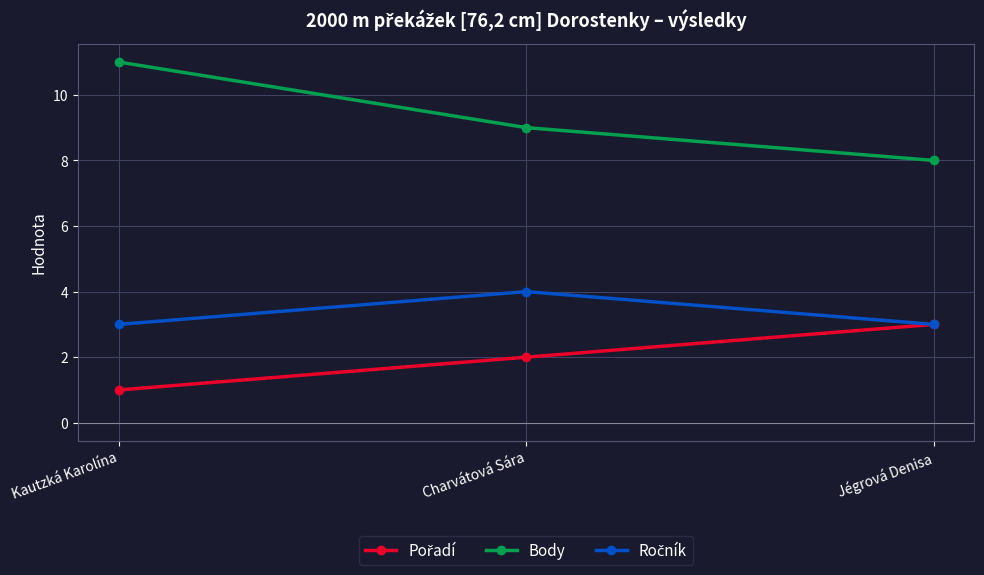

What is the maximum value for Body?

11